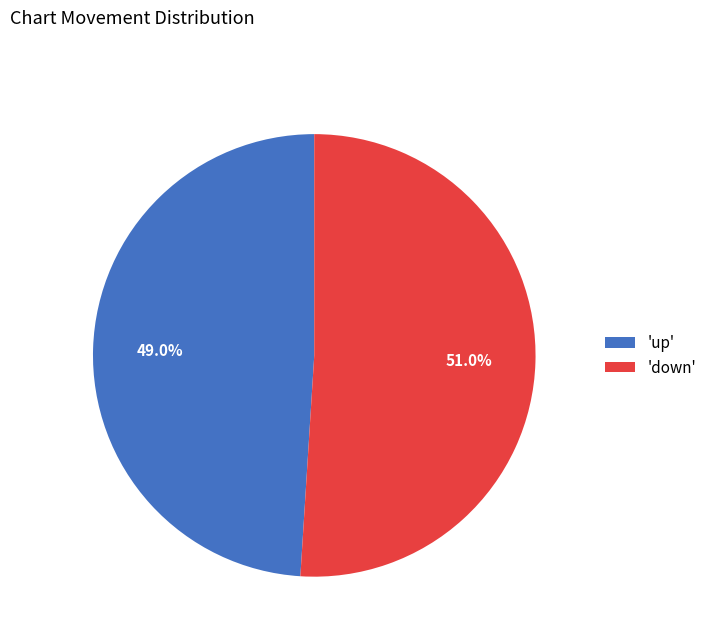

Which slice is the smallest?

'up'